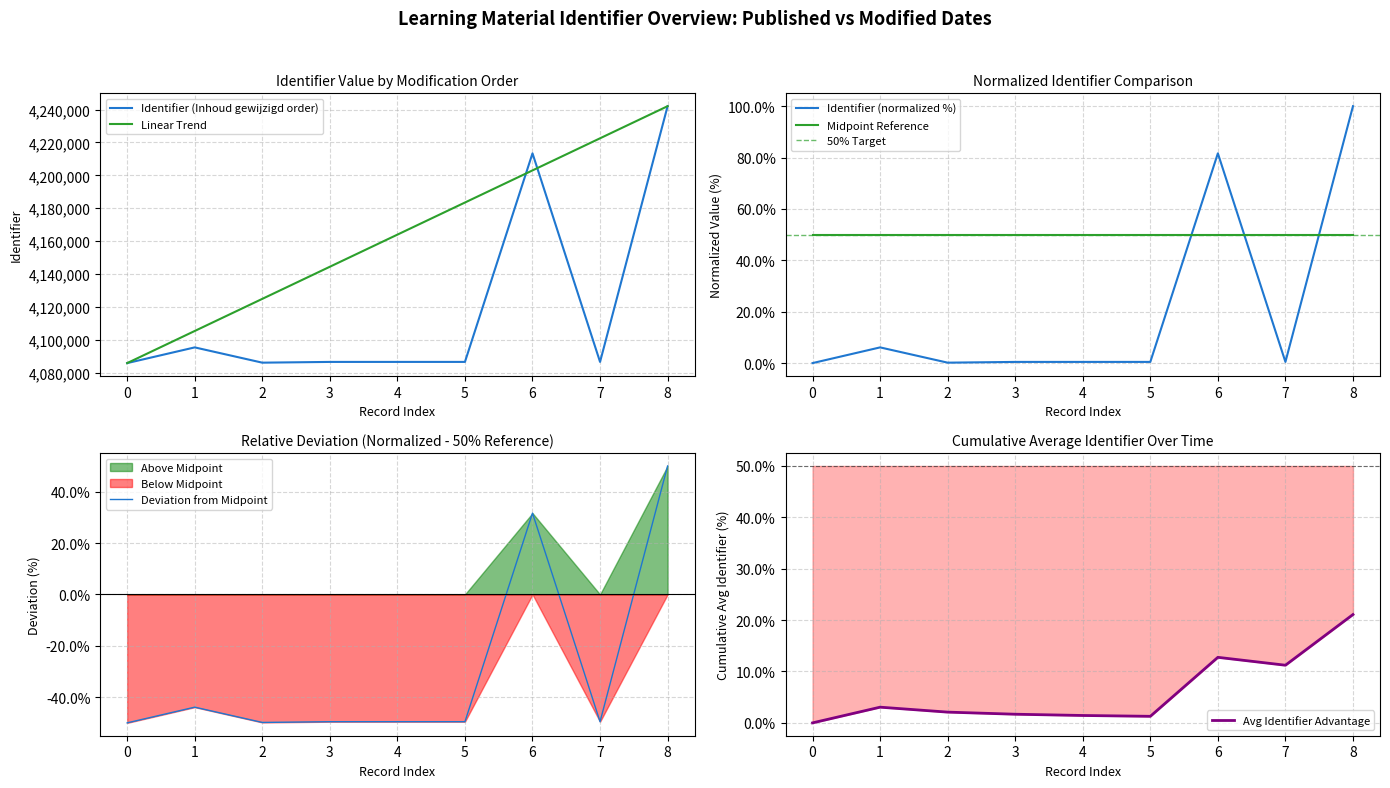

What is the minimum value for Identifier (Inhoud gewijzigd order)?

4085801.0